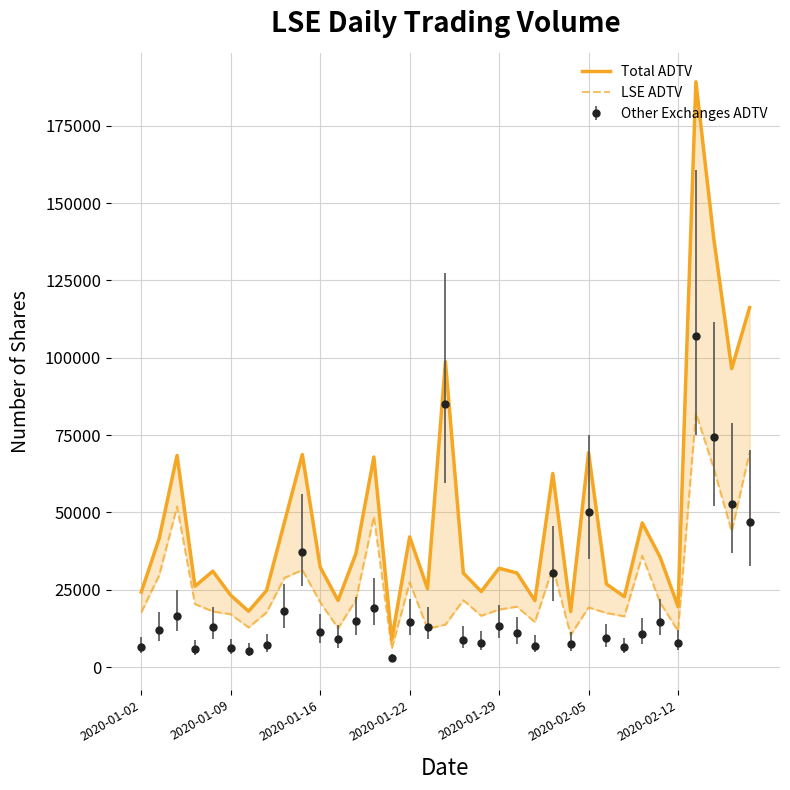

True or false: Other Exchanges ADTV has more than 0 interior local peaks.

True